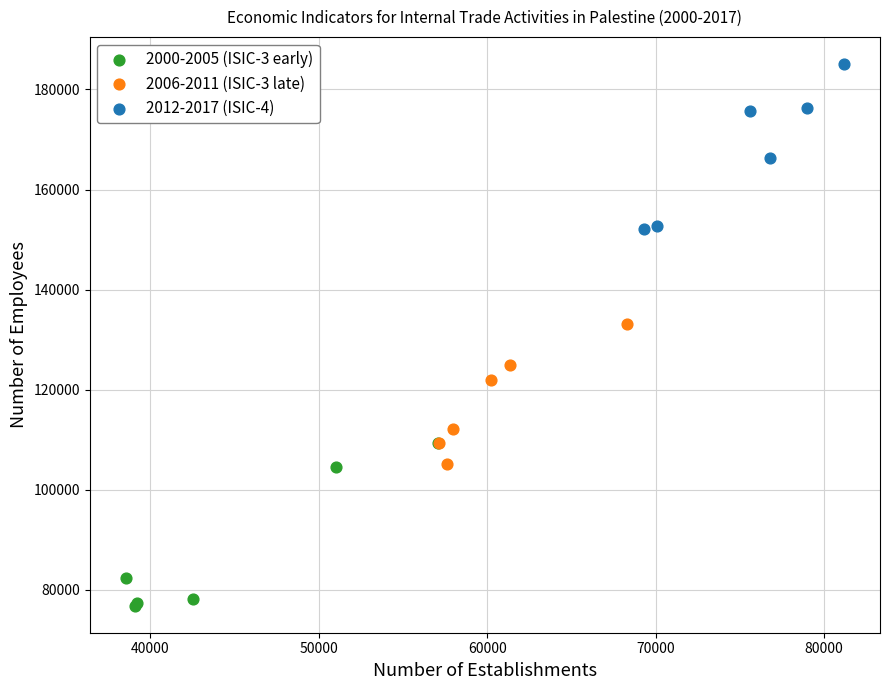

Which series reaches the maximum Y coordinate?

2012-2017 (ISIC-4)